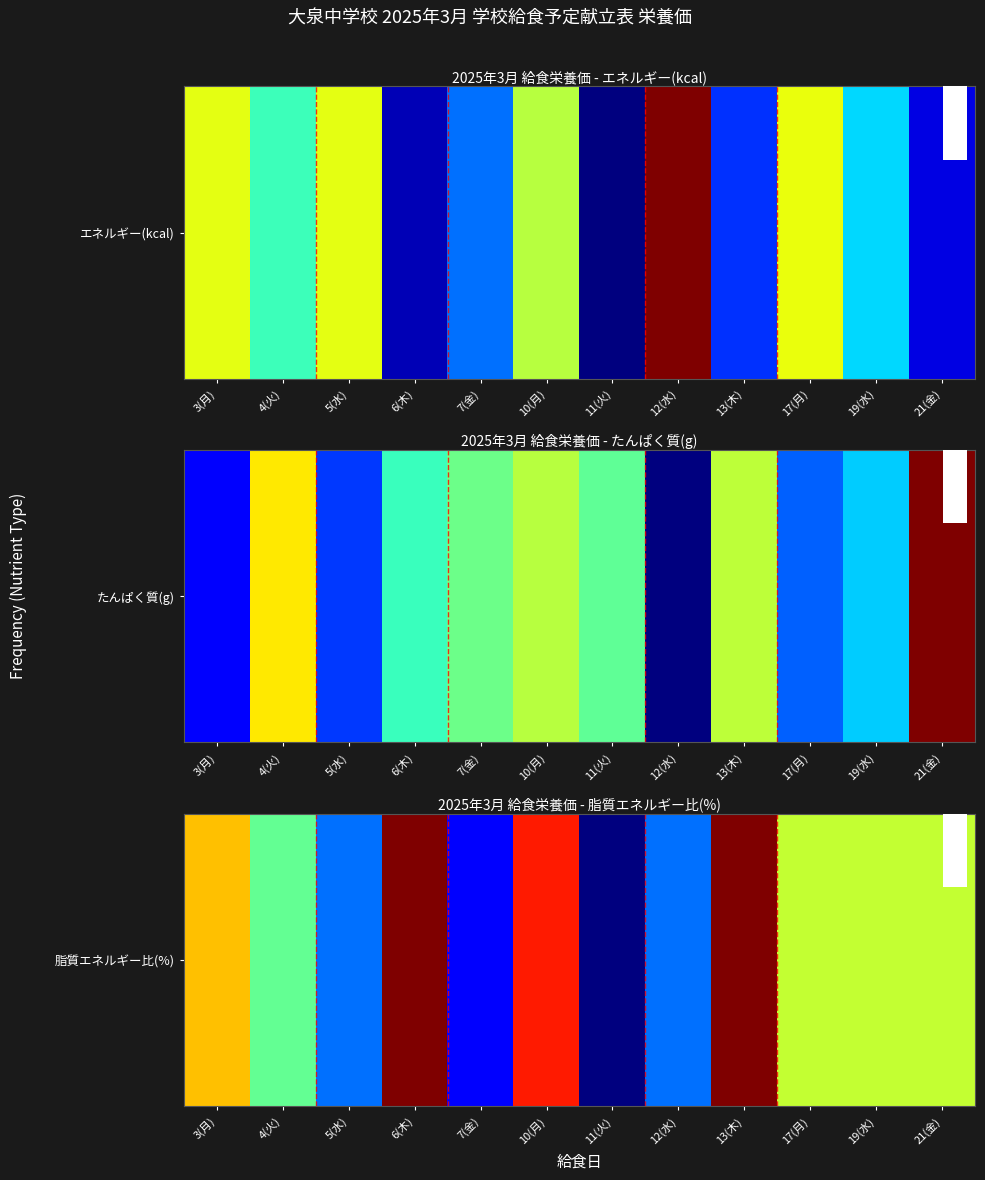

What is the sum of the values at 13(木) and 6(木)?

72